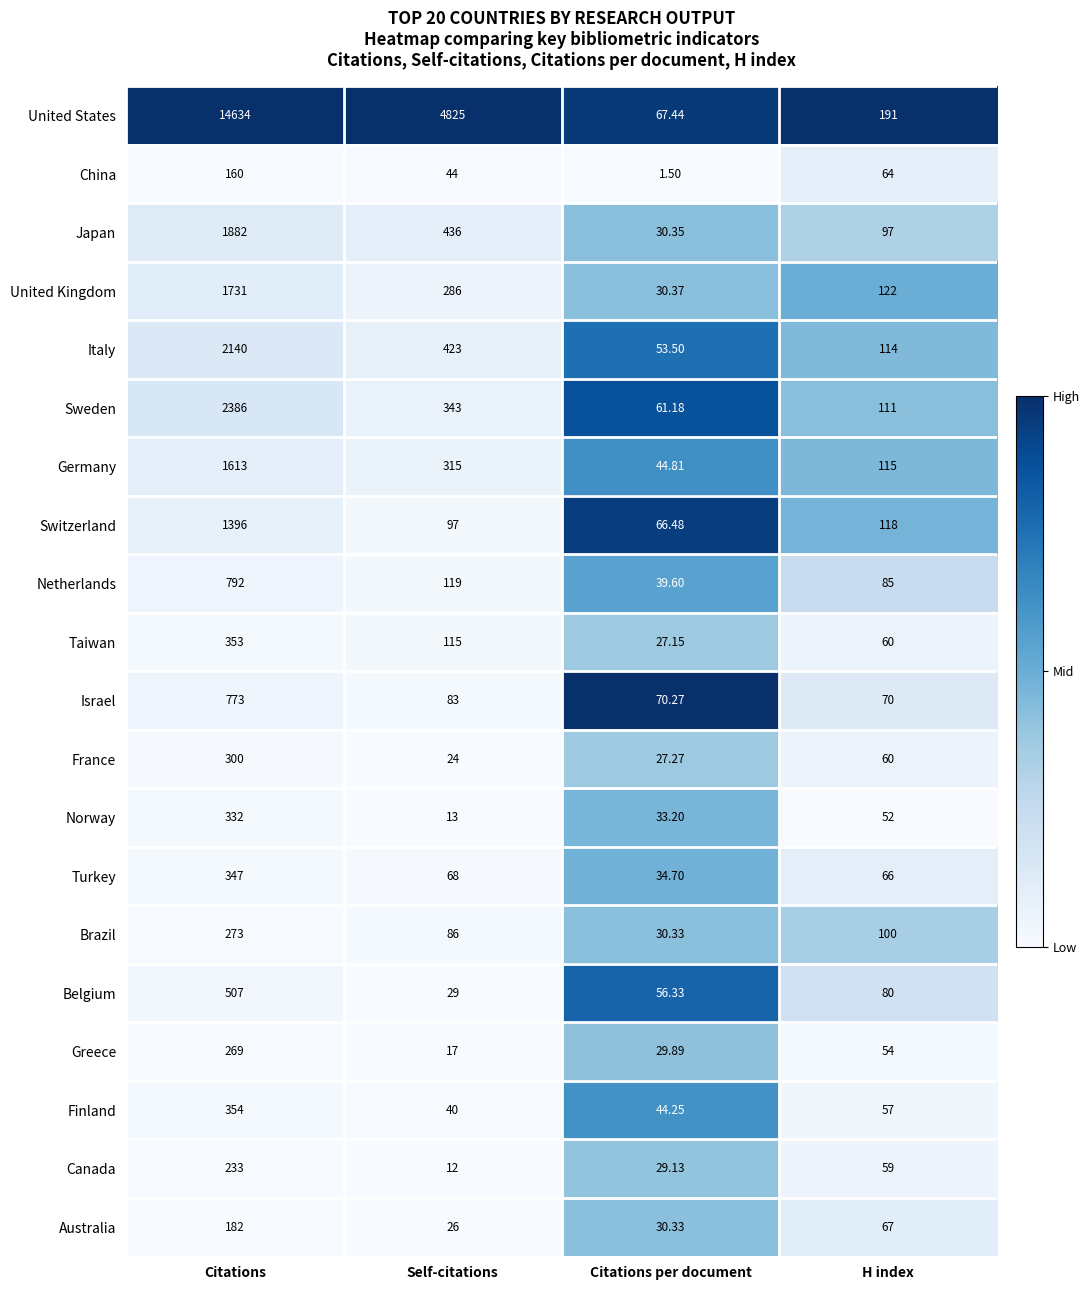

At which category does the chart reach its minimum across all series?

Citations per document